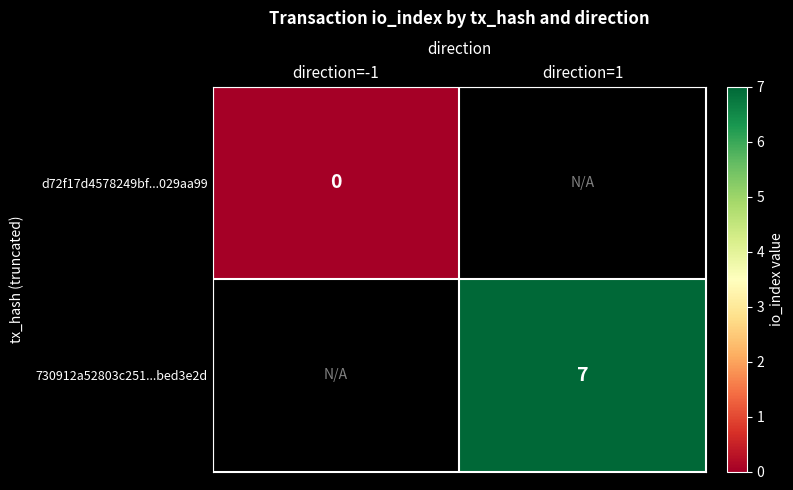

True or false: 730912a52803c251...bed3e2d has a value of 12 at direction=1.

False